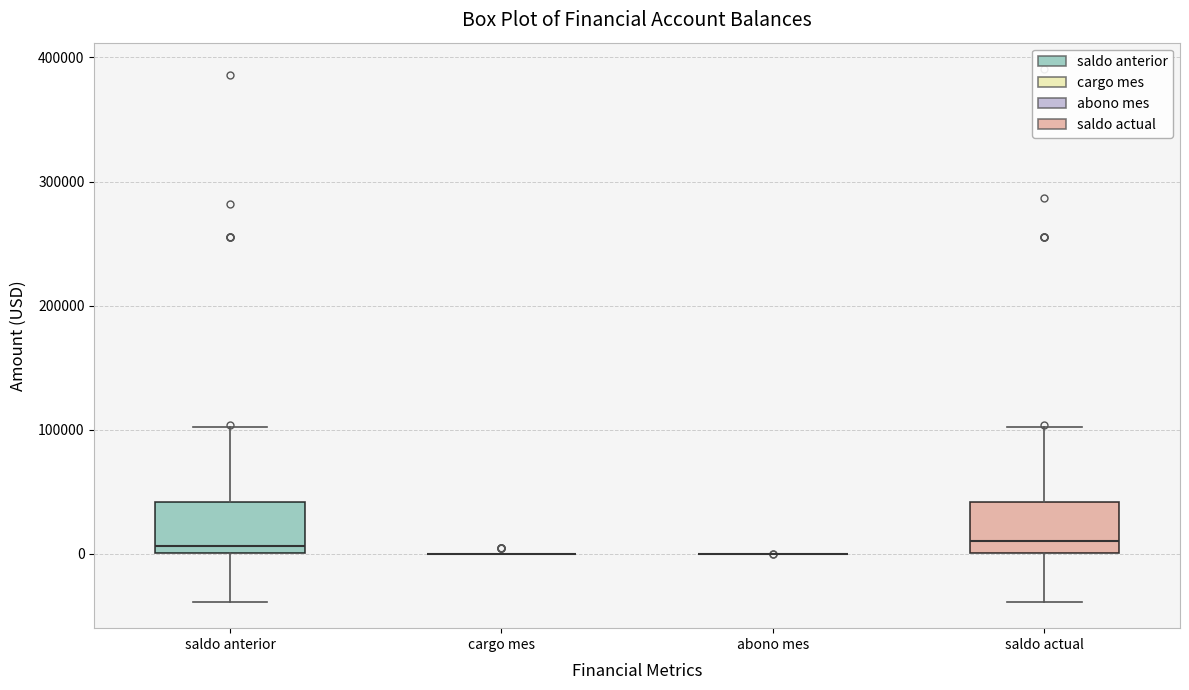

Reading left to right, transcribe this box plot: for each box, give where its median line is, the range the box spans, and where its two whiskers end, as read against the y-axis. The values are not printed on the chart, so give them approximately, as read against the axis.

saldo anterior: median 10000, box 0 to 40000, whiskers -40000 to 100000
cargo mes: box collapsed to a line at 0, whiskers 0 to 0
abono mes: box collapsed to a line at 0, whiskers 0 to 0
saldo actual: median 10000, box 0 to 40000, whiskers -40000 to 100000